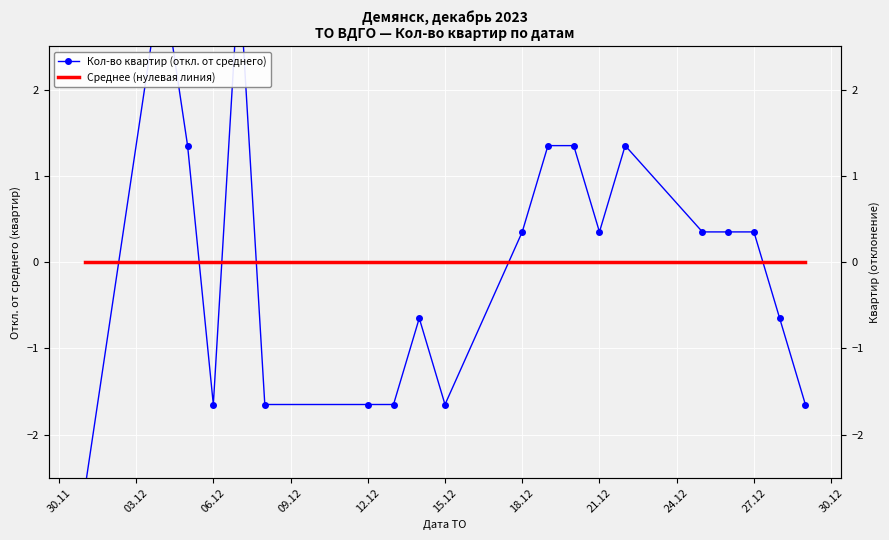

After their last crossing, which series has the higher values: Среднее (нулевая линия) or Кол-во квартир (откл. от среднего)?

Среднее (нулевая линия)